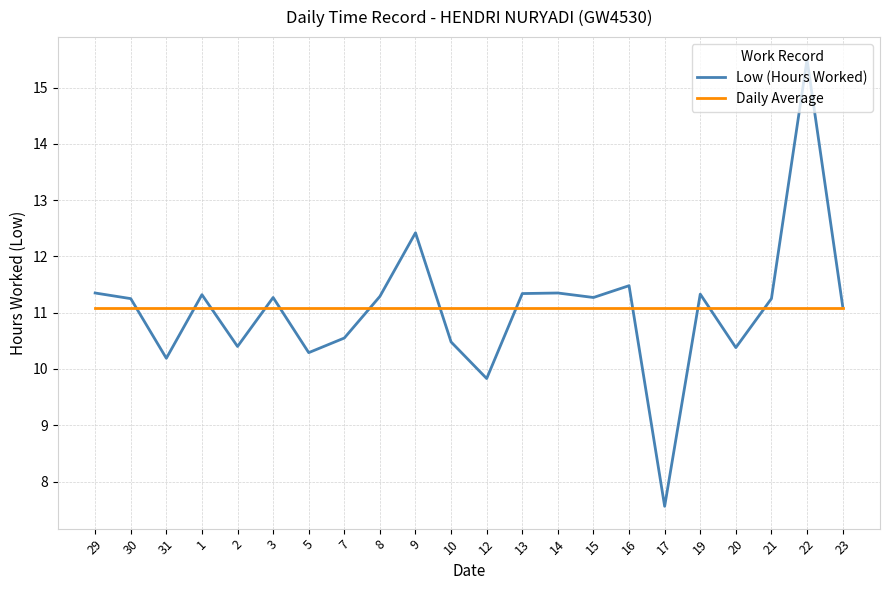

Where does the Low (Hours Worked) series first go above 11?

29